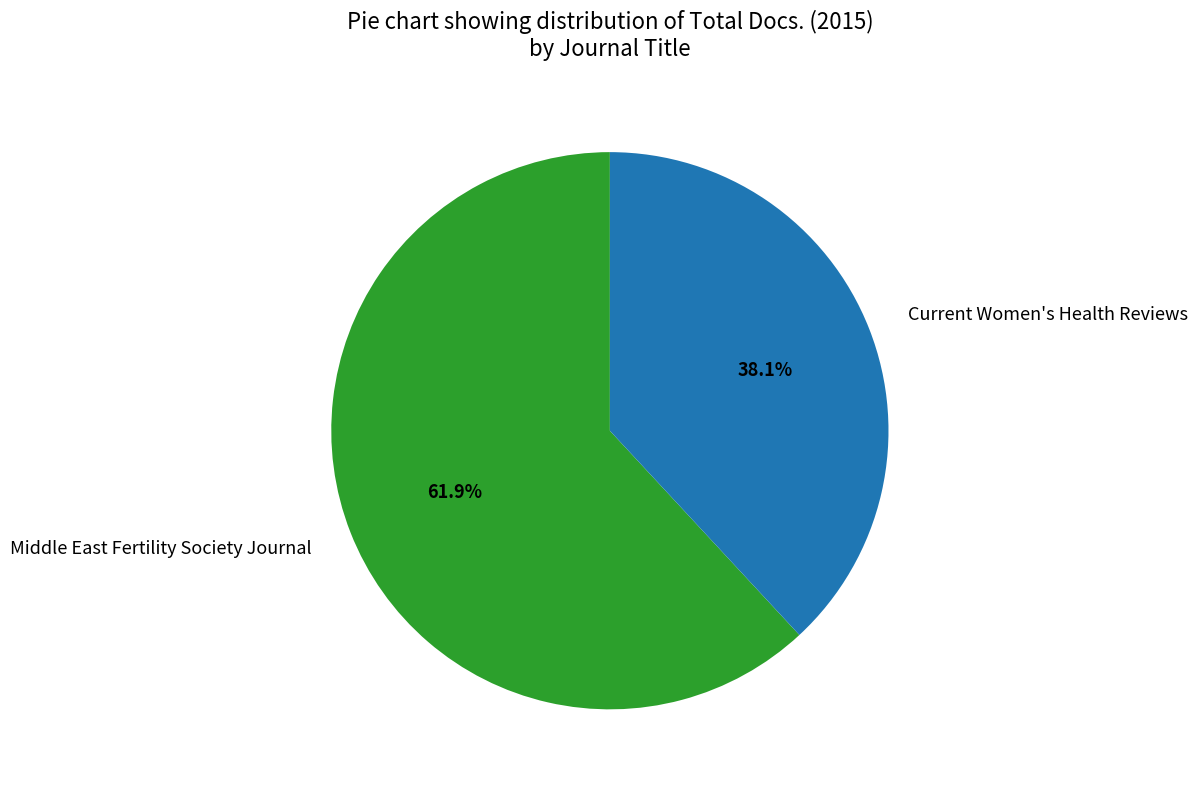

Between Middle East Fertility Society Journal and Current Women's Health Reviews, which is larger?

Middle East Fertility Society Journal